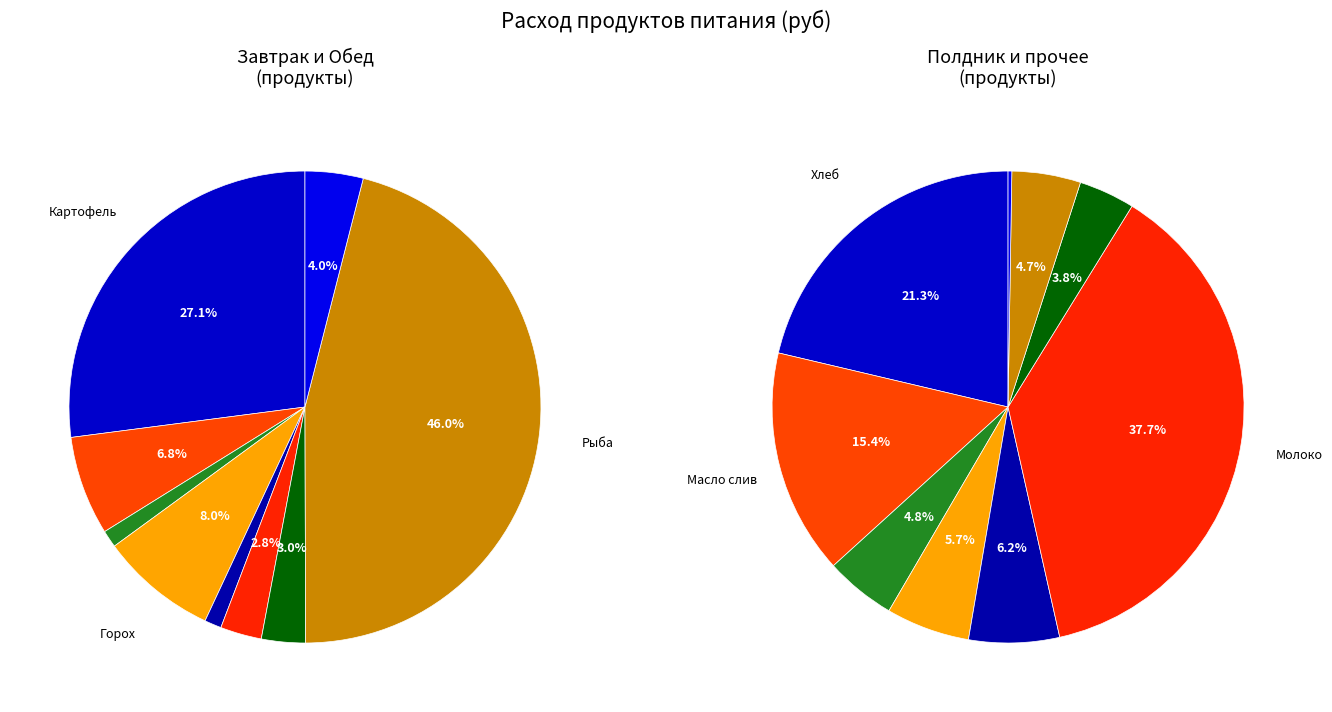

How many segments does this pie chart have?

18